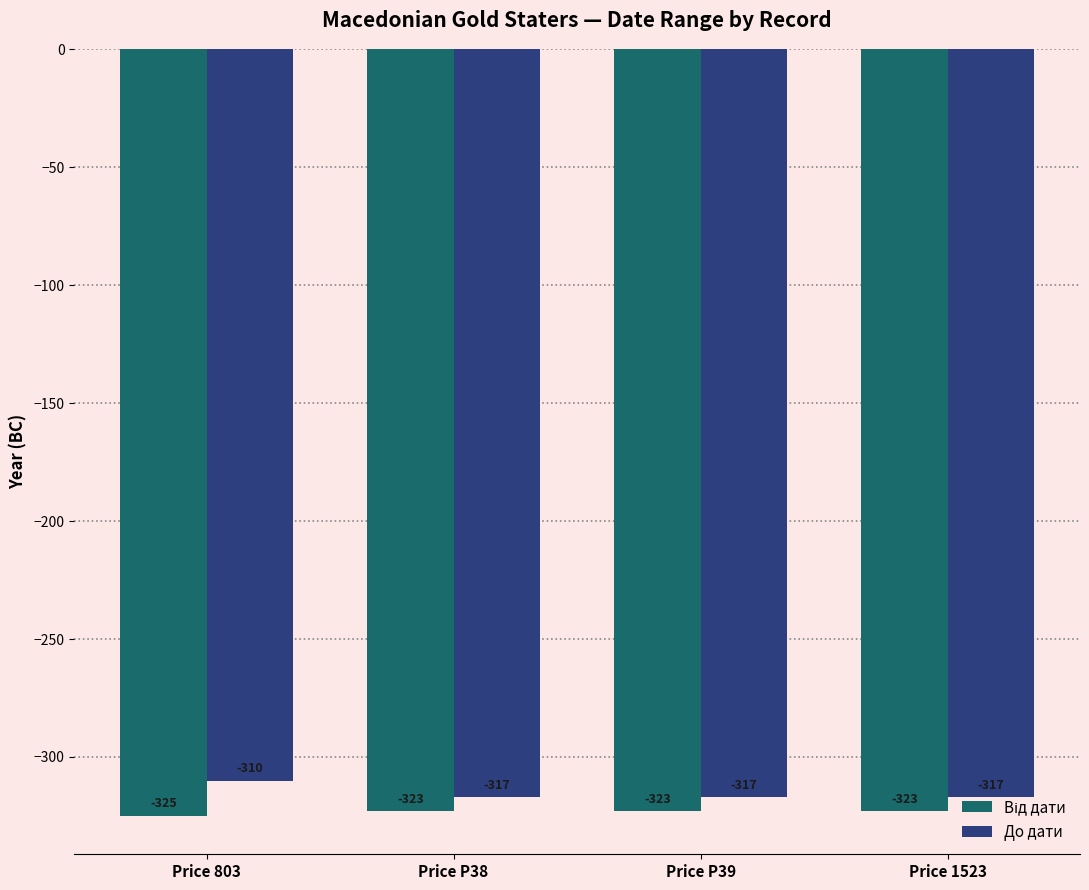

What is the average value of the До дати series?

-315